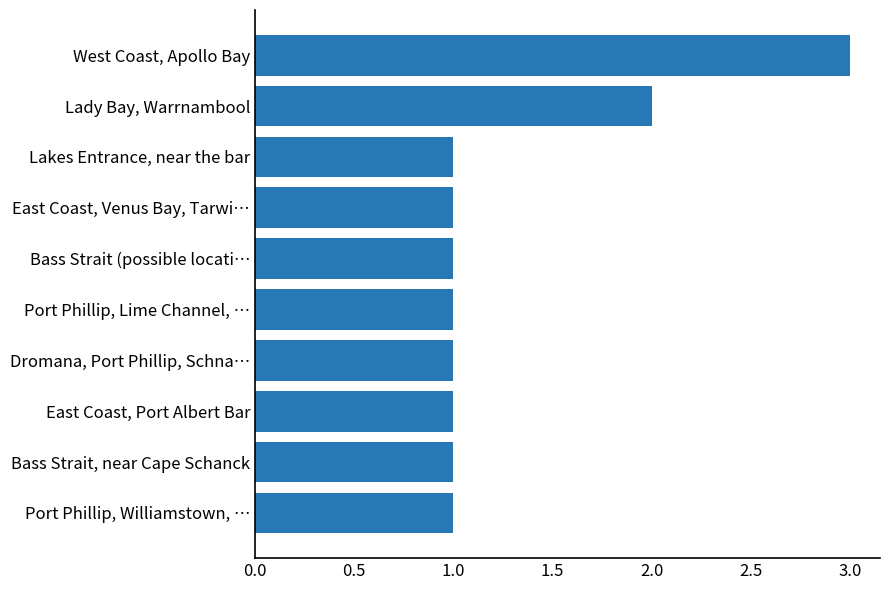

Reading bottom to top, what are all the values shown in this chart?

1	1	1	1	1	1	1	1	2	3